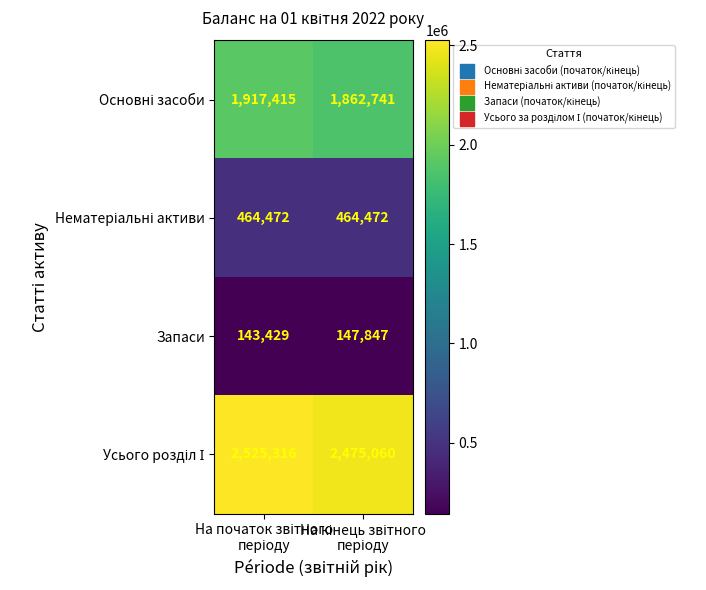

What is the minimum value for Запаси?

143429